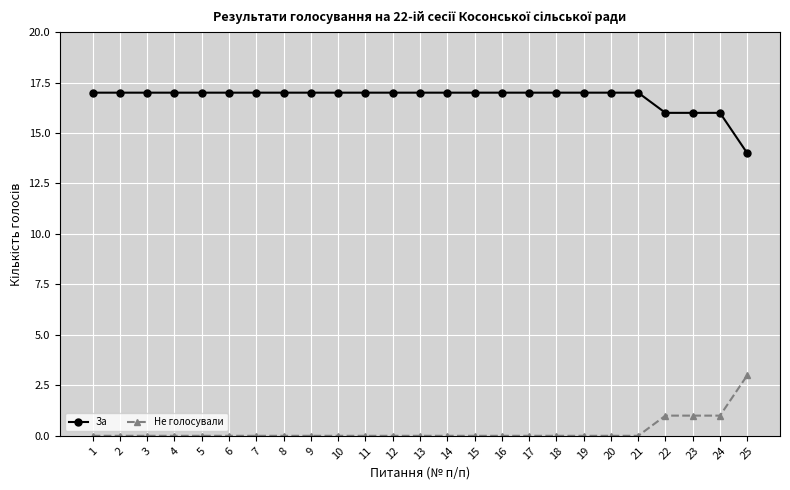

What is the greatest value displayed?

17